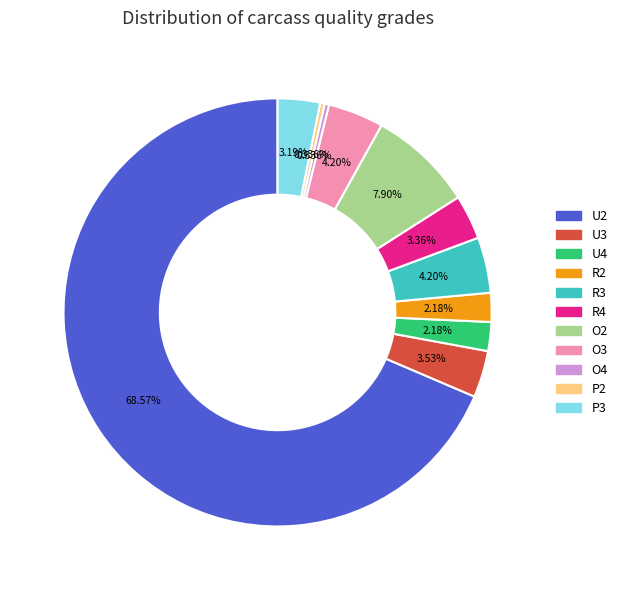

Which category has the biggest portion of the pie?

U2